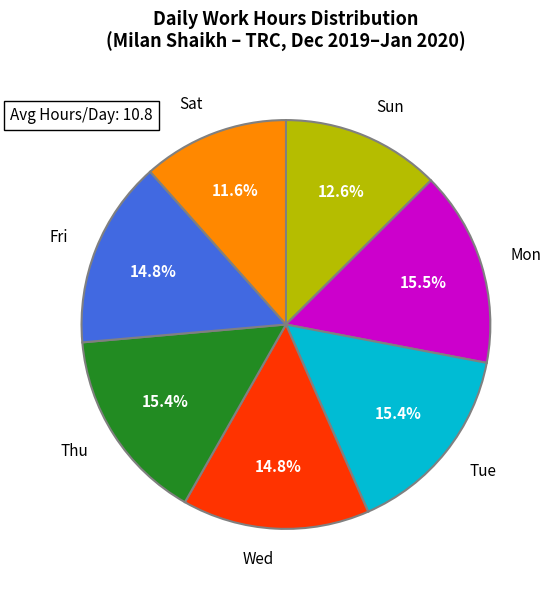

Is there a majority slice in this chart?

No